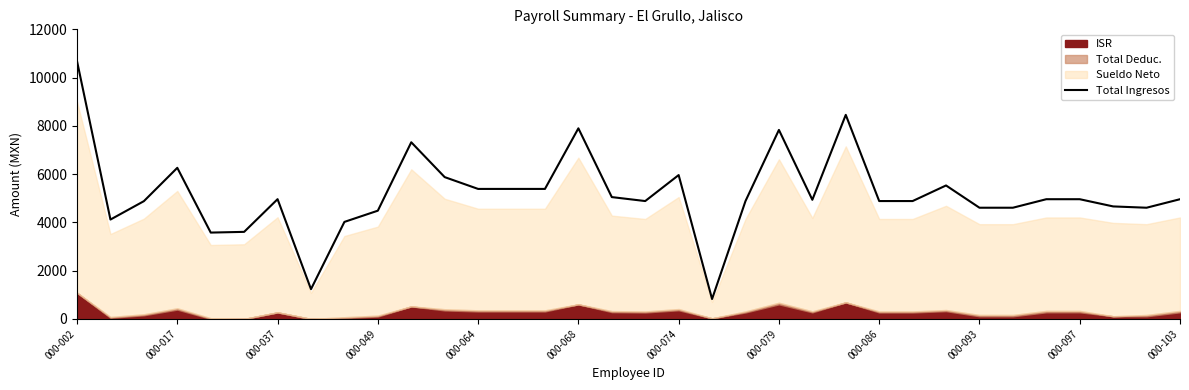

How many points are higher than both their immediate neighbors (excluding endpoints)?

8